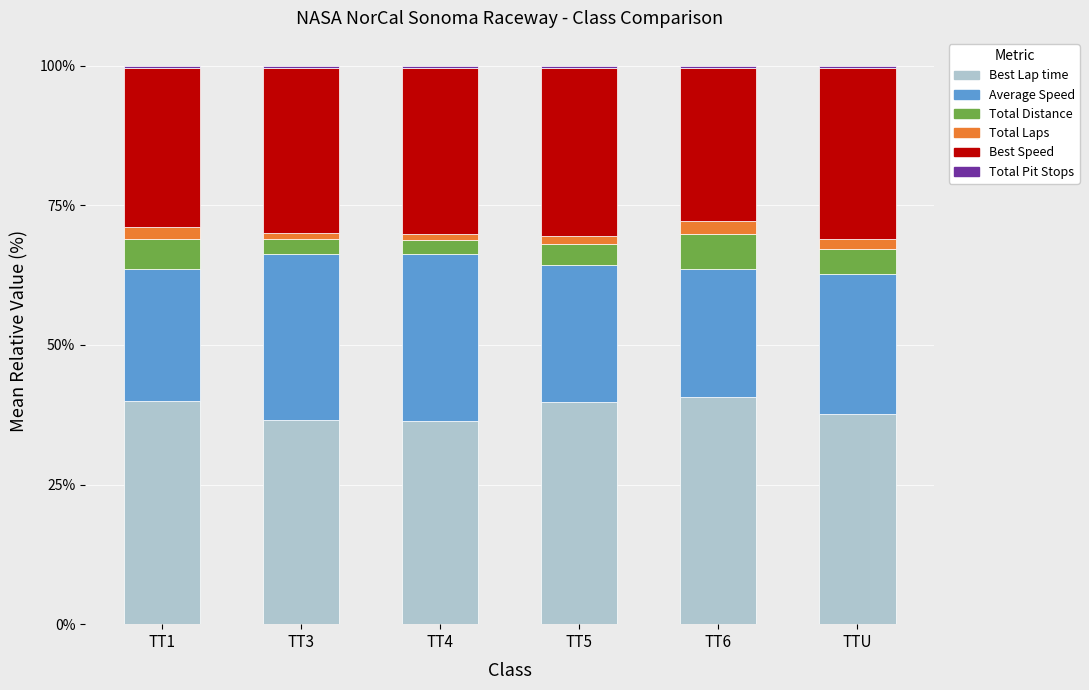

The value of Best Lap time at TT4 is 36.5. True or false?

True